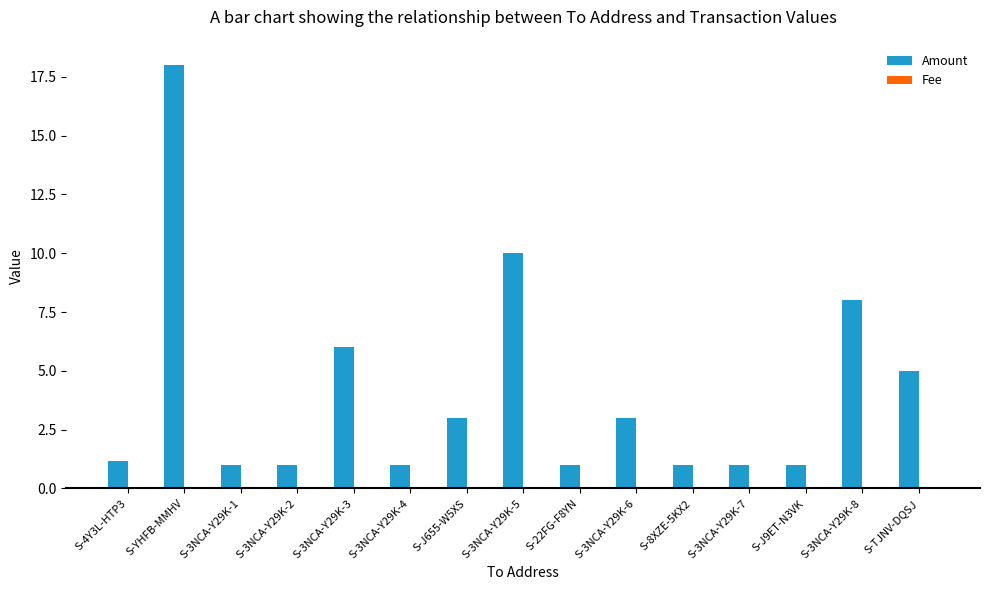

Are the bars horizontal?

No